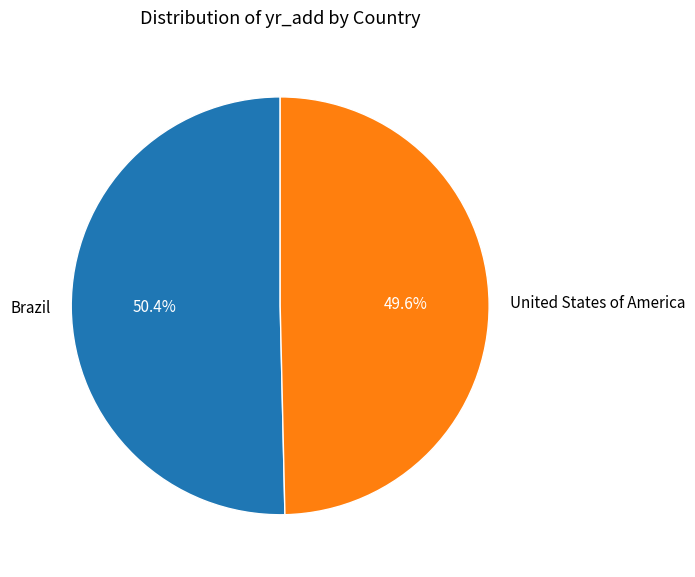

What is the largest slice in the pie chart?

Brazil